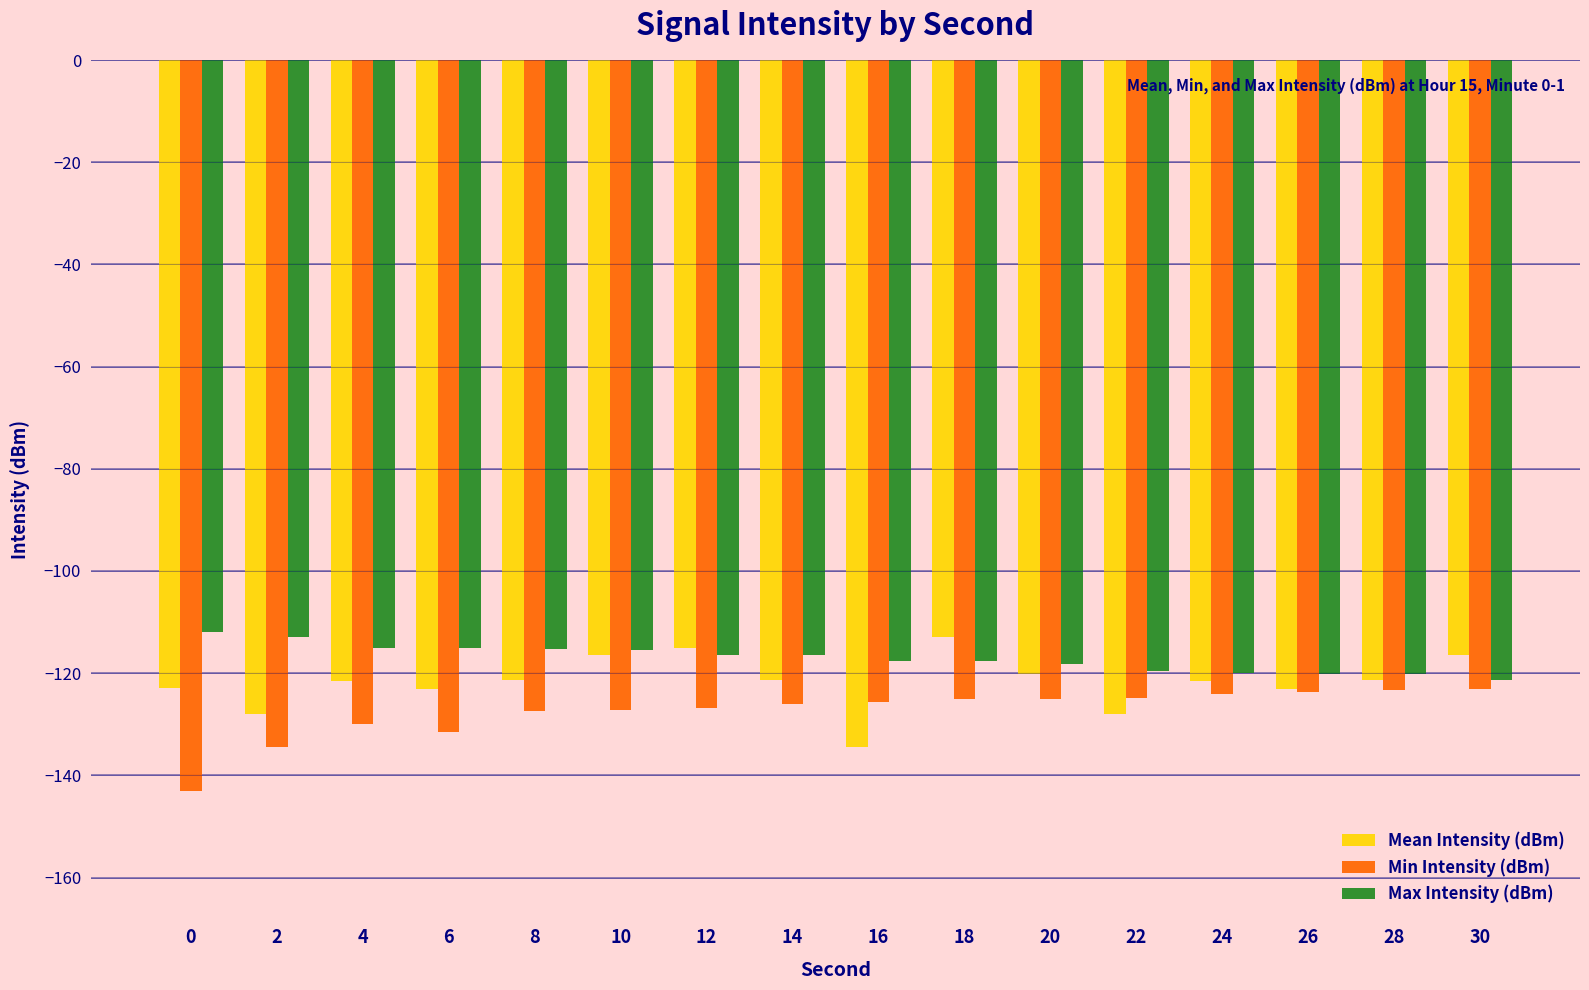

True or false: Max Intensity (dBm) has a value of -116.5 at 14.

True